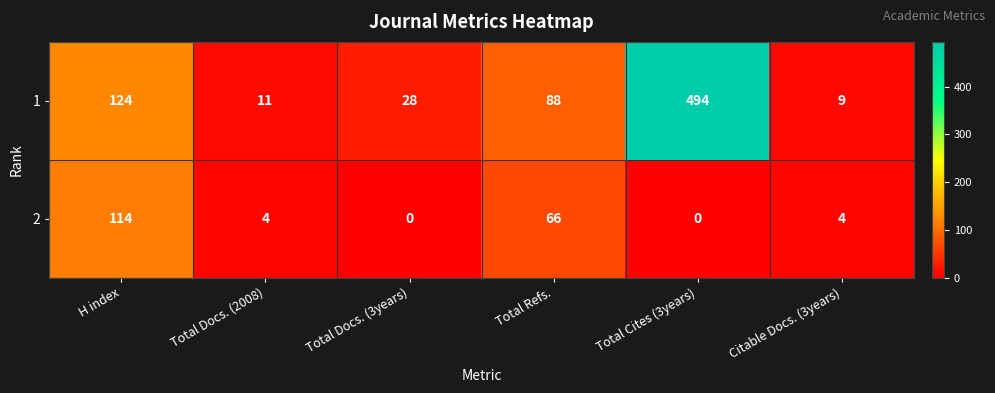

What is the difference between the 1 values at Total Docs. (3years) and Total Refs.?

60